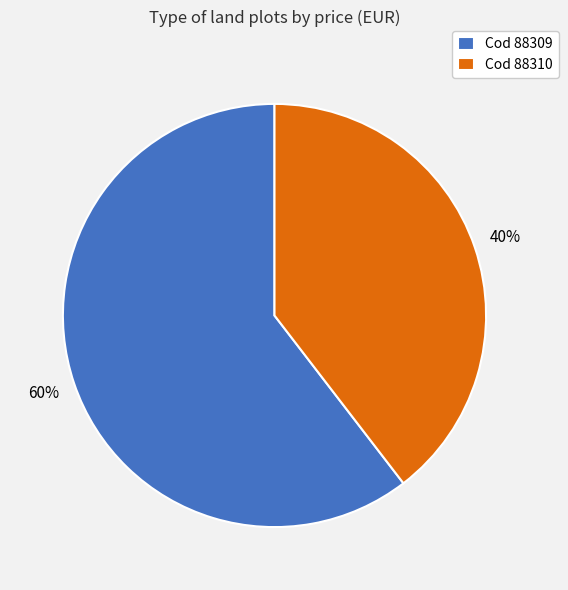

Which slice is the largest?

Cod 88309